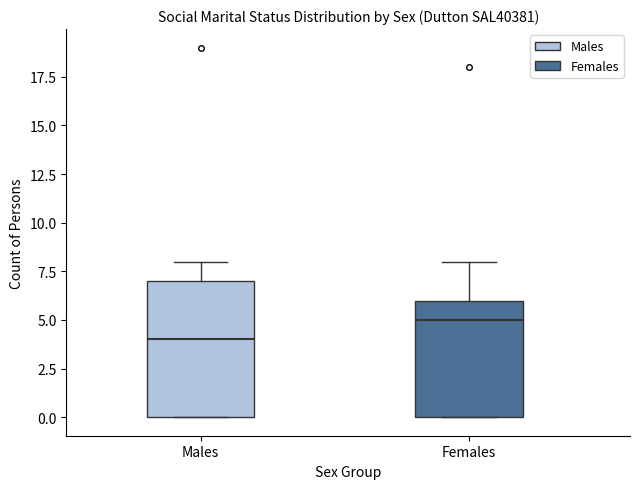

Comparing the boxes themselves (not the whiskers), which one is the tallest?

Males